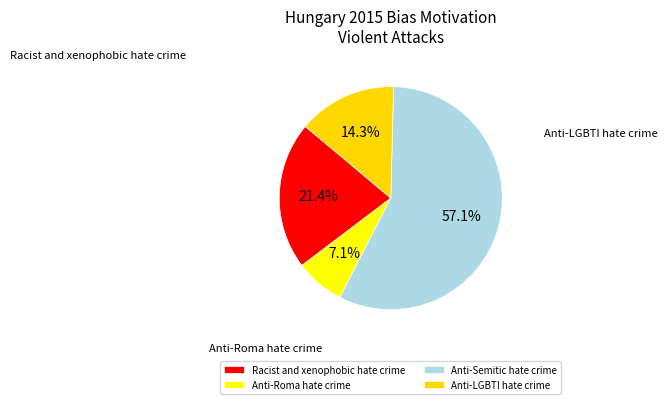

Is it true that Anti-Semitic hate crime is 57% of the pie?

True